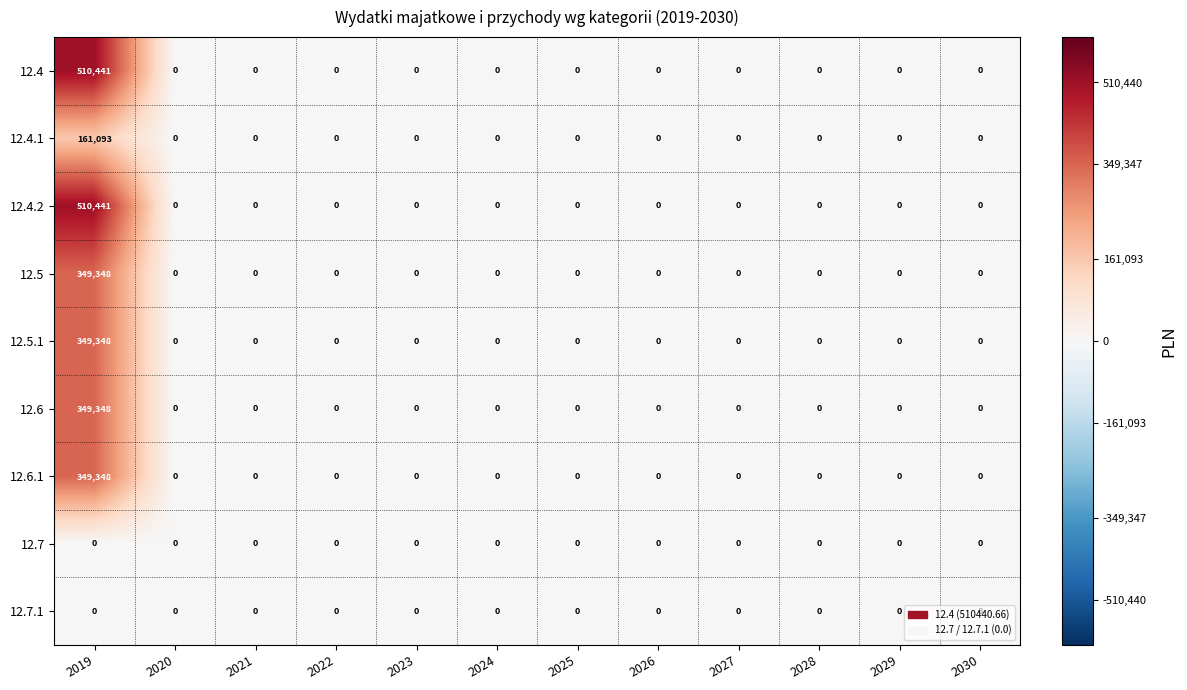

True or false: 12.5.1 has a value of 106772 at 2027.

False